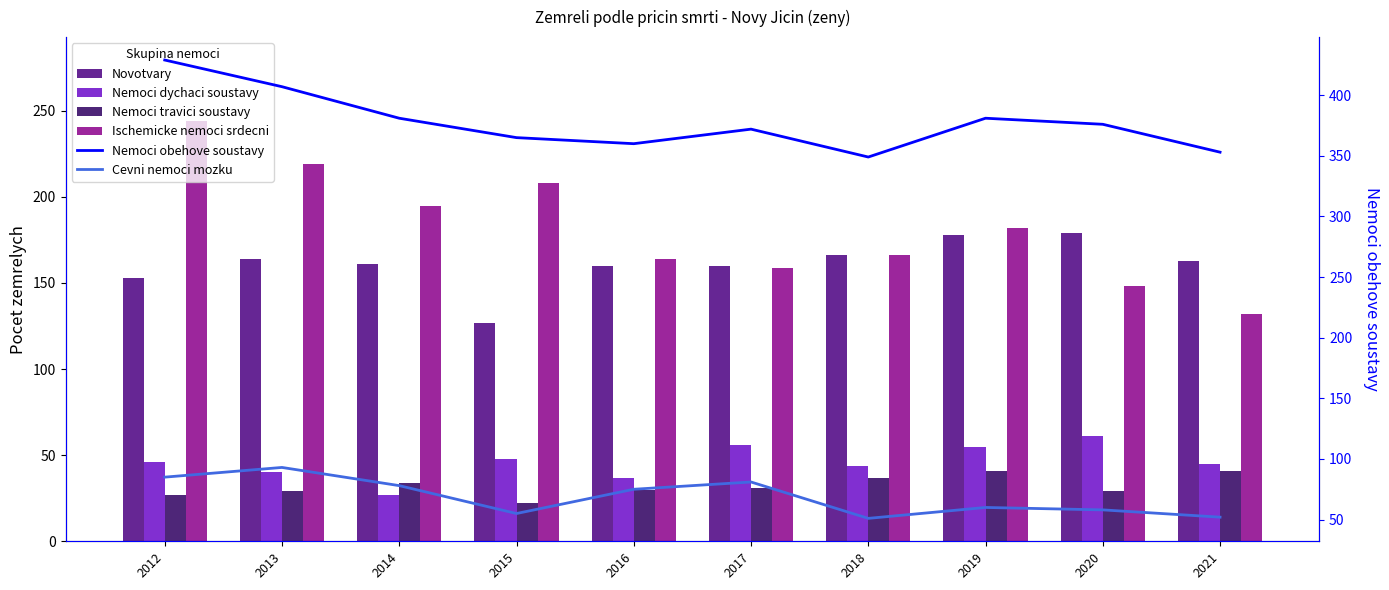

List the labels in order of Nemoci dychaci soustavy value, smallest first.

2014, 2016, 2013, 2018, 2021, 2012, 2015, 2019, 2017, 2020